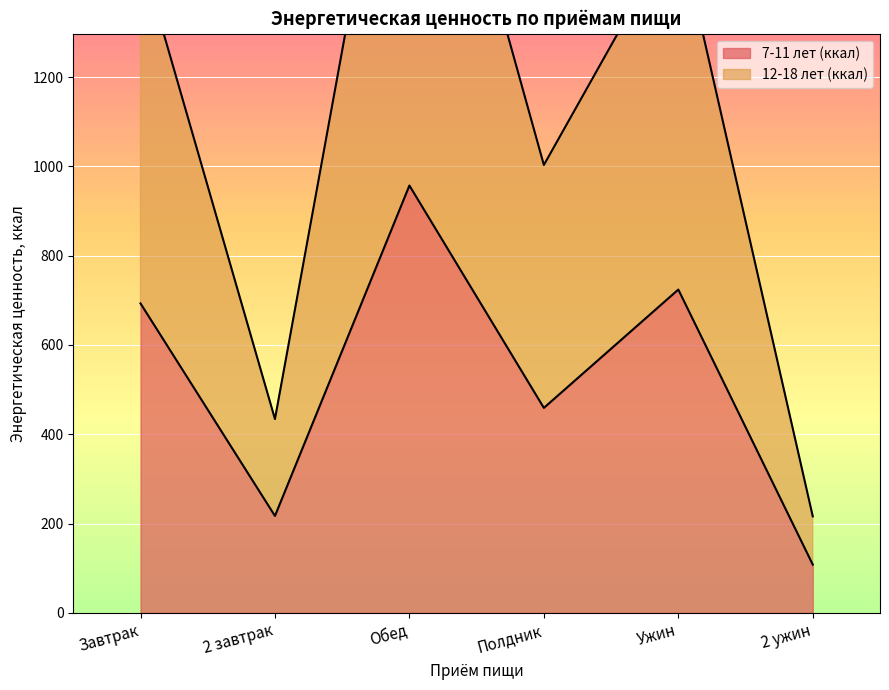

Is the value of 7-11 лет (ккал) at 2 ужин greater than the value of 12-18 лет (ккал) at 2 ужин?

No